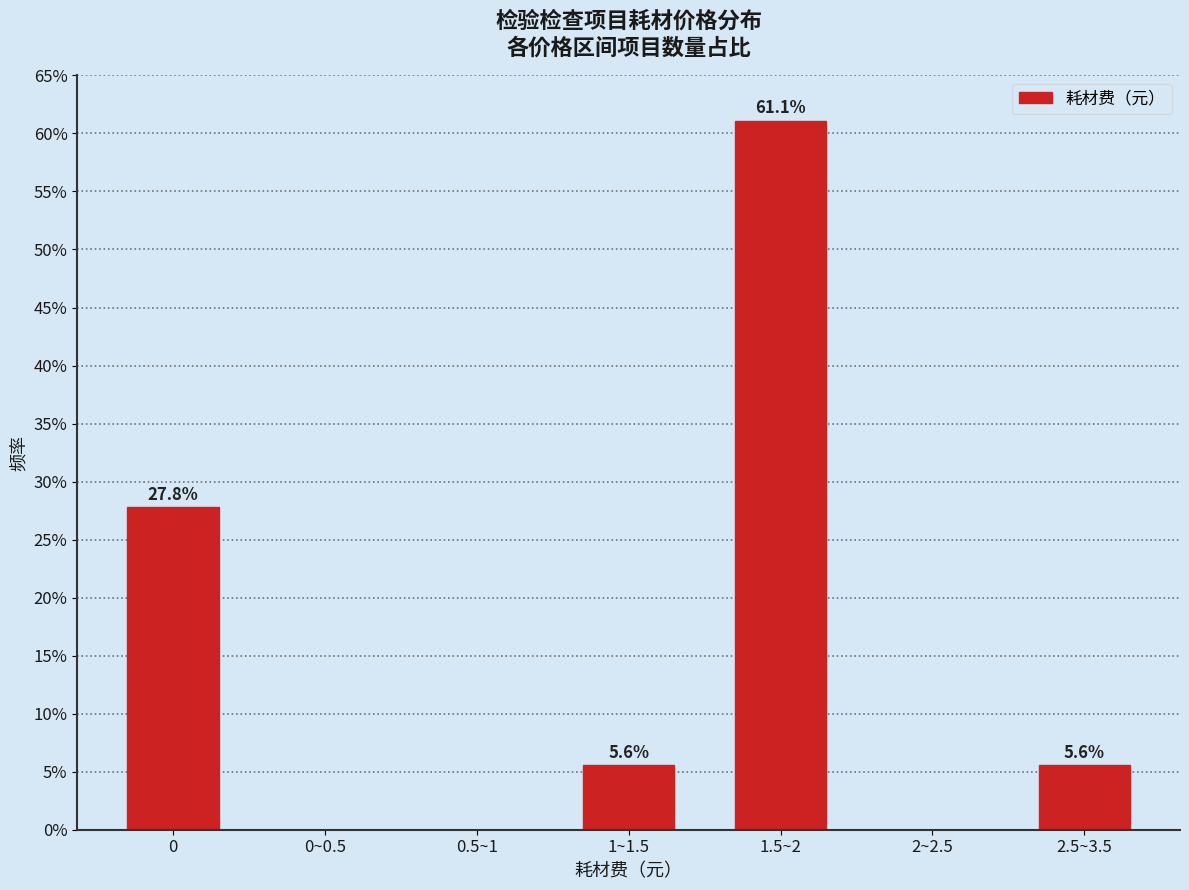

Reading right to left, transcribe all the data shown in this chart.

2.5~3.5=5.6	2~2.5=0.0	1.5~2=61.1	1~1.5=5.6	0.5~1=0.0	0~0.5=0.0	0=27.8